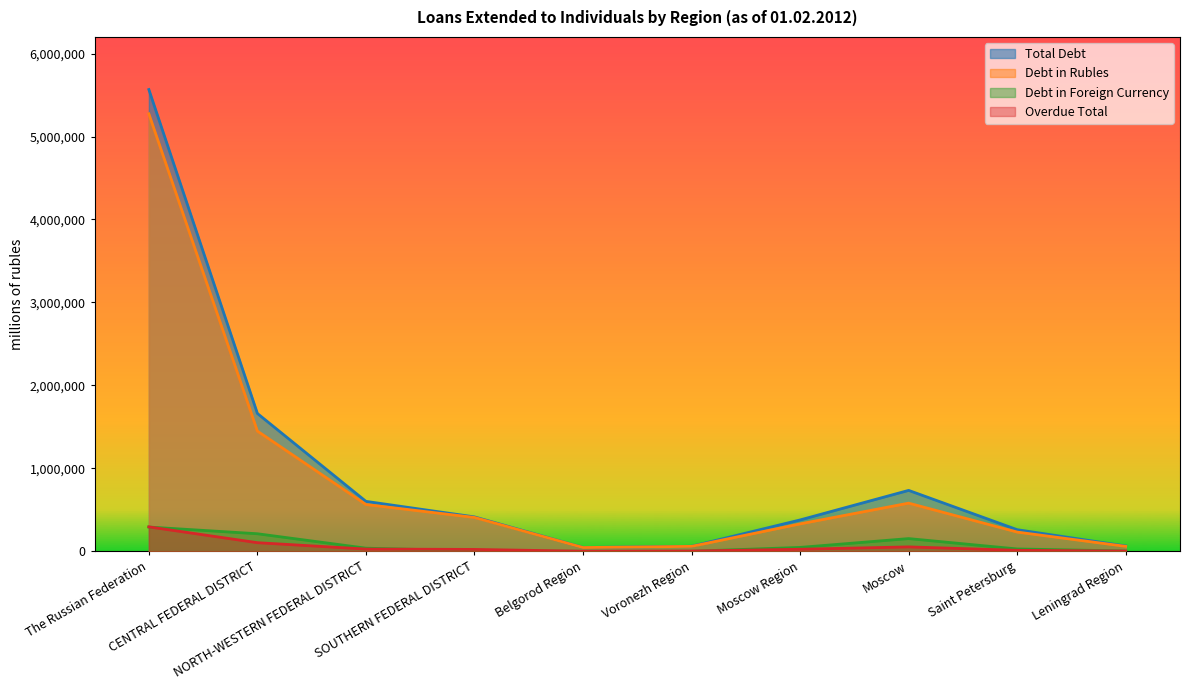

What is the maximum value shown in the chart?

5566134